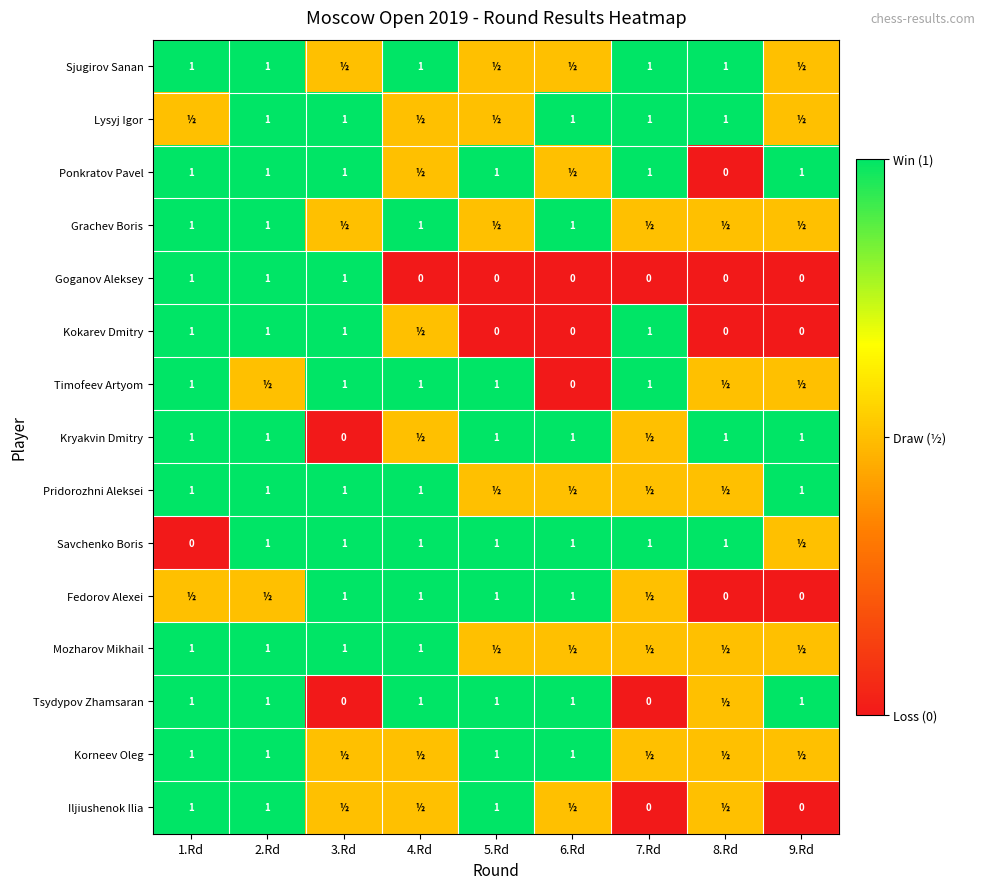

How many values in the Goganov Aleksey series exceed 0?

3